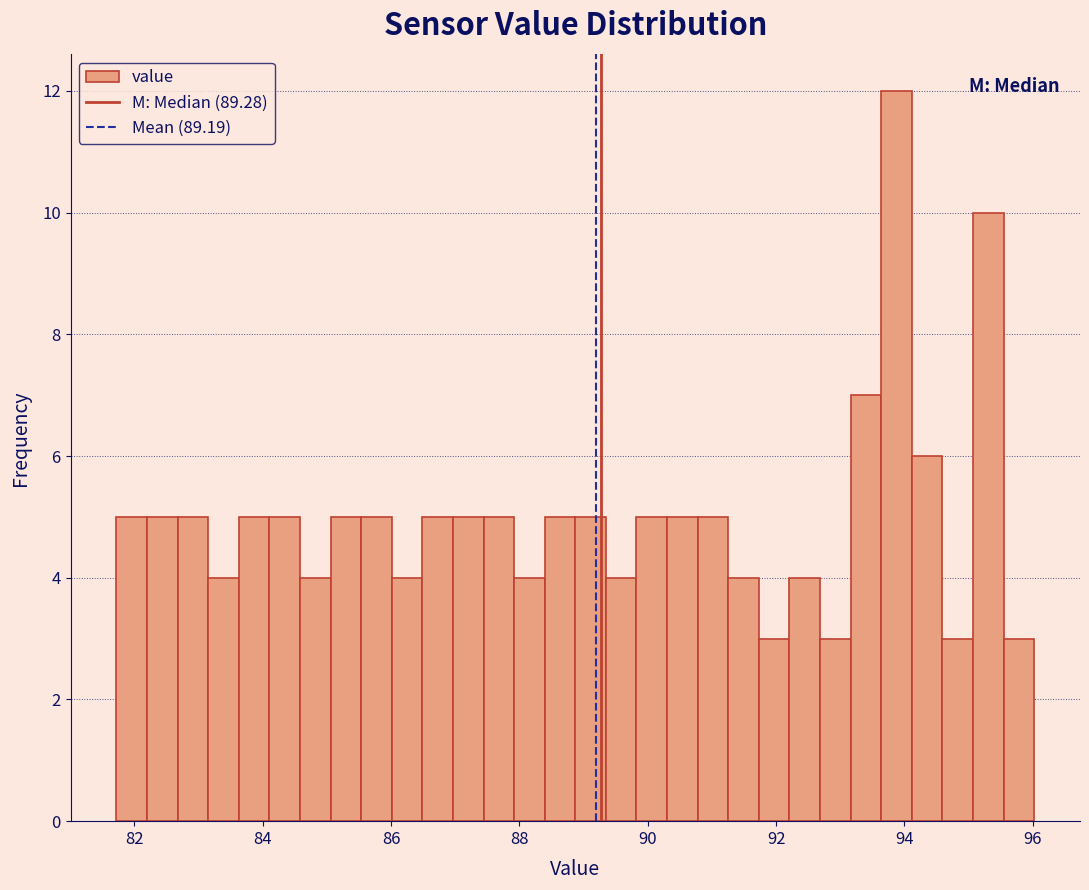

Read against the x-axis, roughly where is the centre of the tallest bar?

93.8